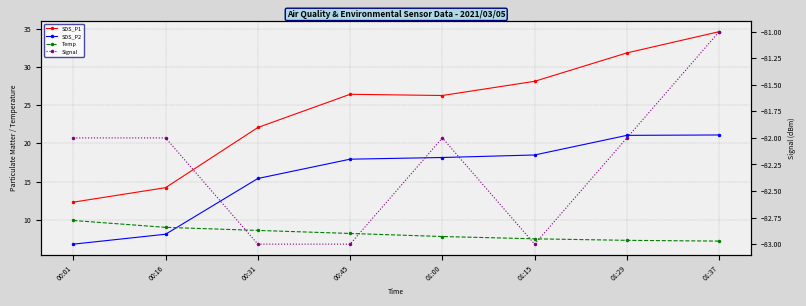

Reading left to right, what are all the values shown in this chart?

SDS_P1: 00:01=12.3	00:16=14.2	00:31=22.1	00:45=26.4	01:00=26.3	01:15=28.1	01:29=31.9	01:37=34.6
SDS_P2: 00:01=6.8	00:16=8.1	00:31=15.4	00:45=17.9	01:00=18.1	01:15=18.5	01:29=21.1	01:37=21.1
Temp: 00:01=9.9	00:16=9.0	00:31=8.6	00:45=8.2	01:00=7.8	01:15=7.5	01:29=7.3	01:37=7.2
Signal: 00:01=-82.0	00:16=-82.0	00:31=-83.0	00:45=-83.0	01:00=-82.0	01:15=-83.0	01:29=-82.0	01:37=-81.0